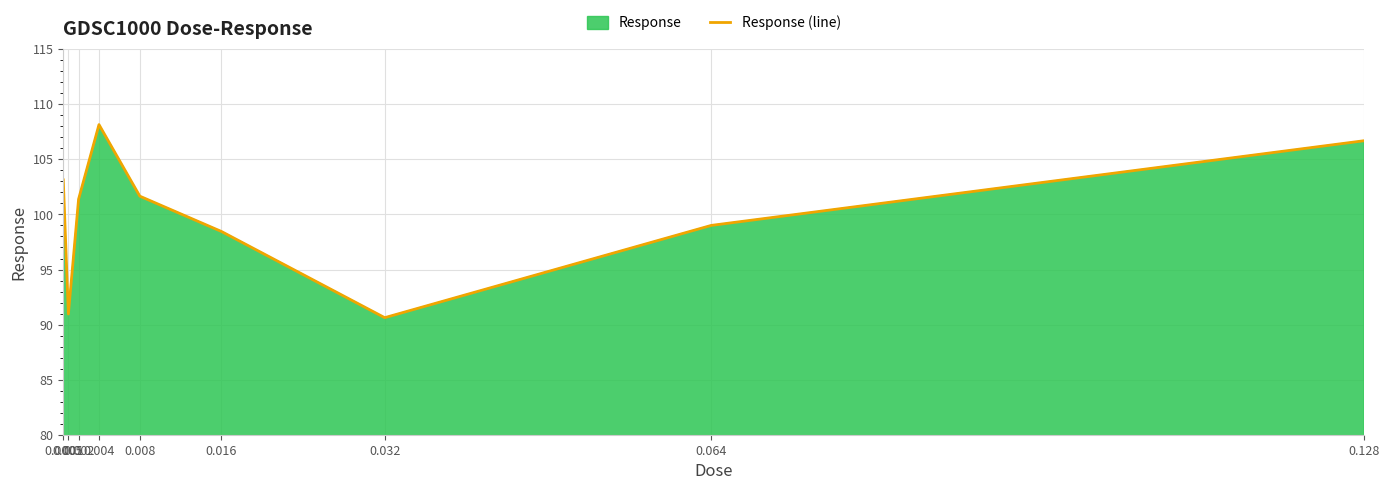

Where is the data nearest to the value 99?

0.064